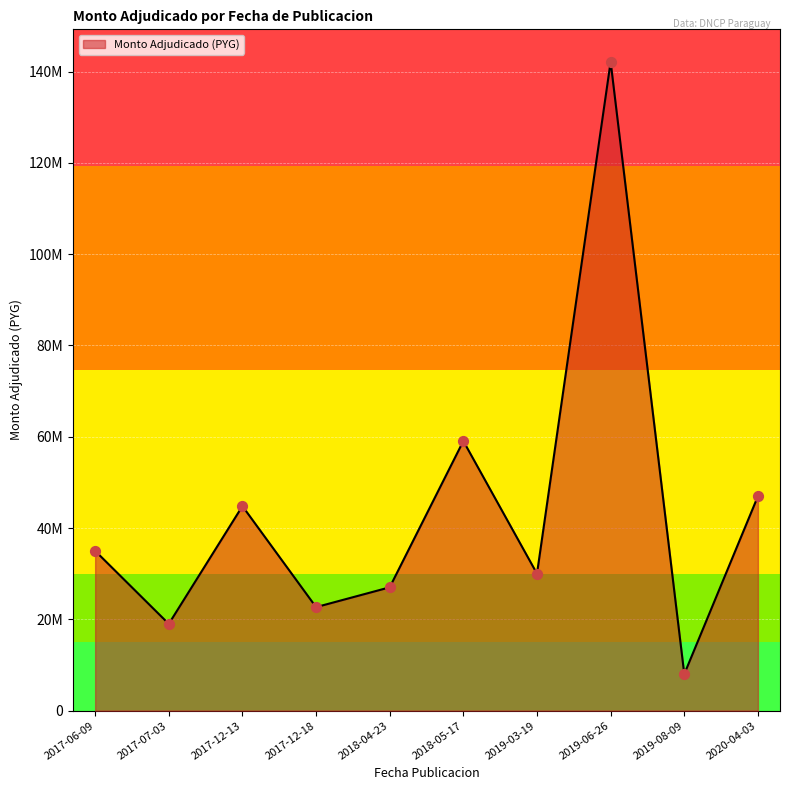

Which has a higher value, 2019-06-26 or 2017-06-09?

2019-06-26